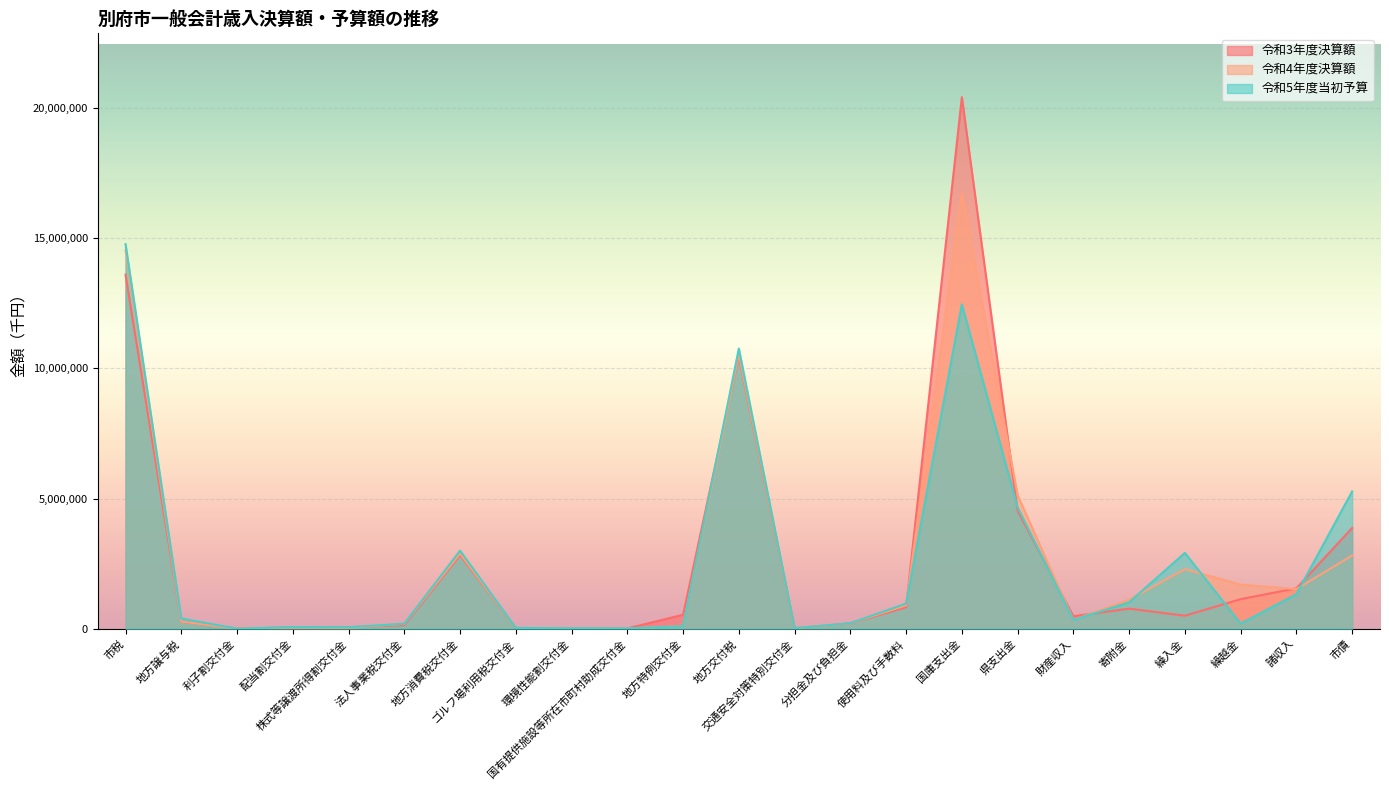

What is the spread (max minus min) of values at 株式等譲渡所得割交付金?

22949